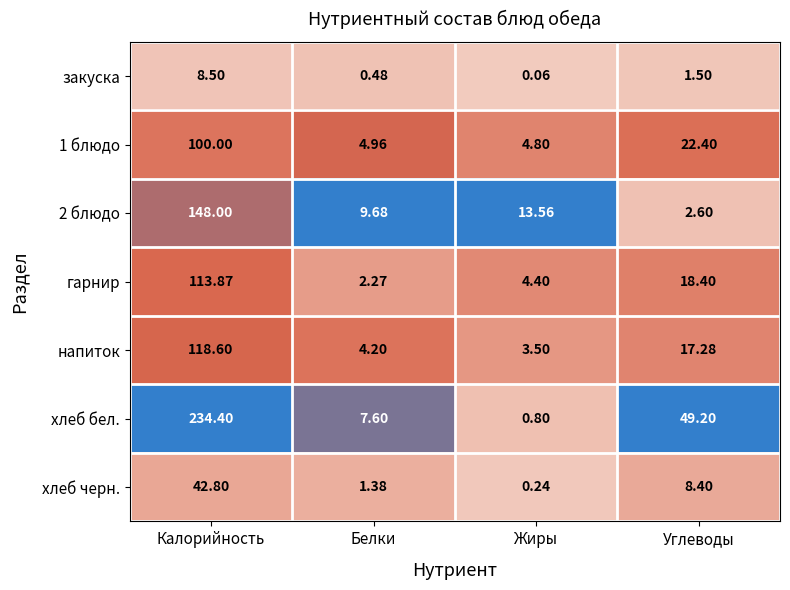

Is the value of напиток at Жиры greater than the value of 2 блюдо at Углеводы?

Yes